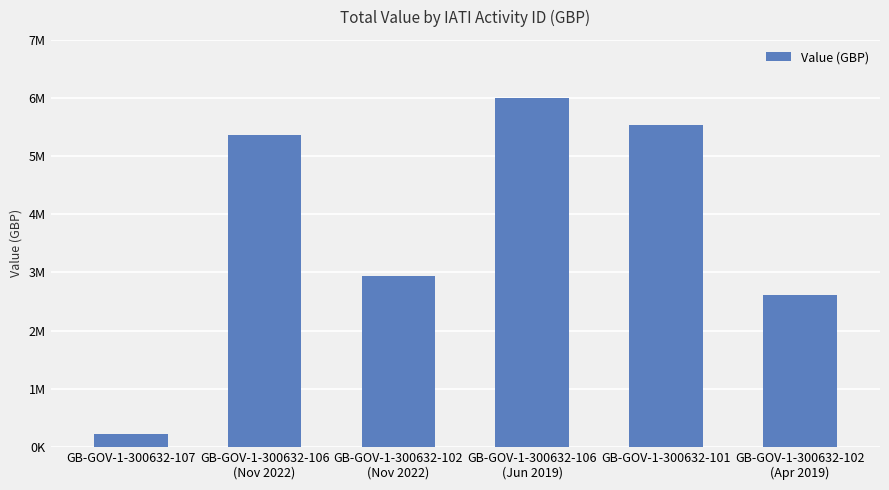

Which category has the highest value across all series?

GB-GOV-1-300632-106
(Jun 2019)